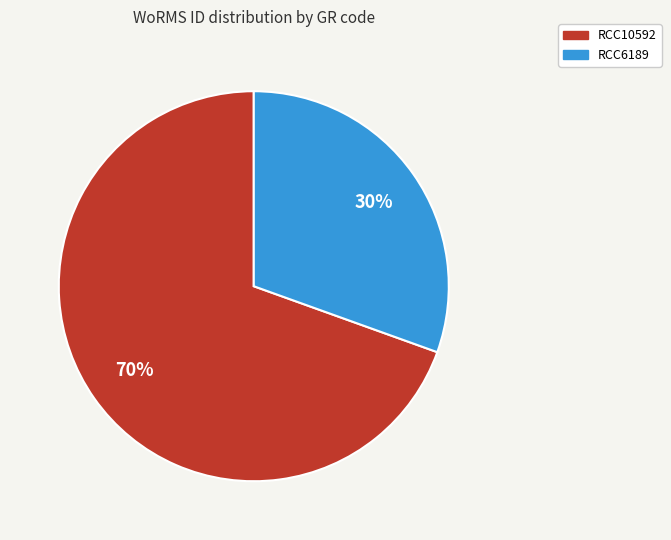

Is there a majority slice in this chart?

Yes